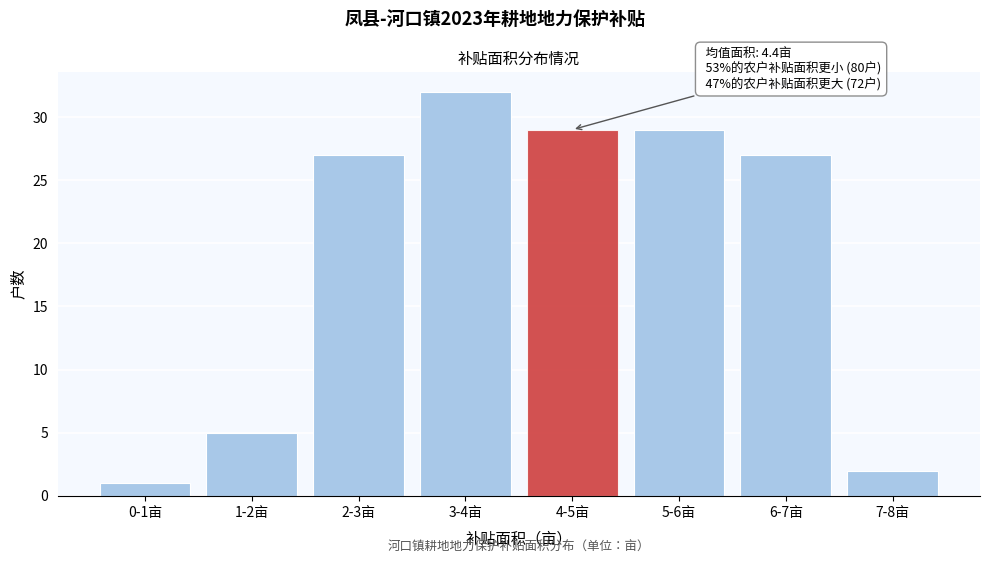

Reading right to left, transcribe all the data shown in this chart.

7-8亩=2	6-7亩=27	5-6亩=29	4-5亩=29	3-4亩=32	2-3亩=27	1-2亩=5	0-1亩=1